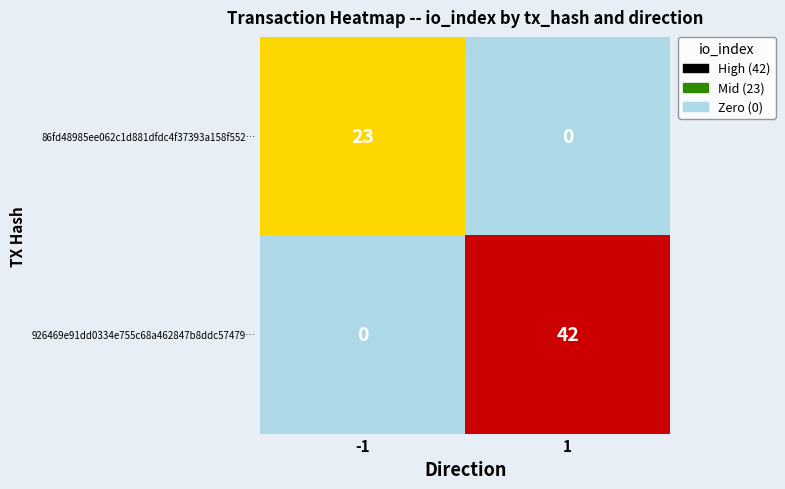

Is it true that 926469e91dd0334e755c68a462847b8ddc57479… equals 0 at -1?

True